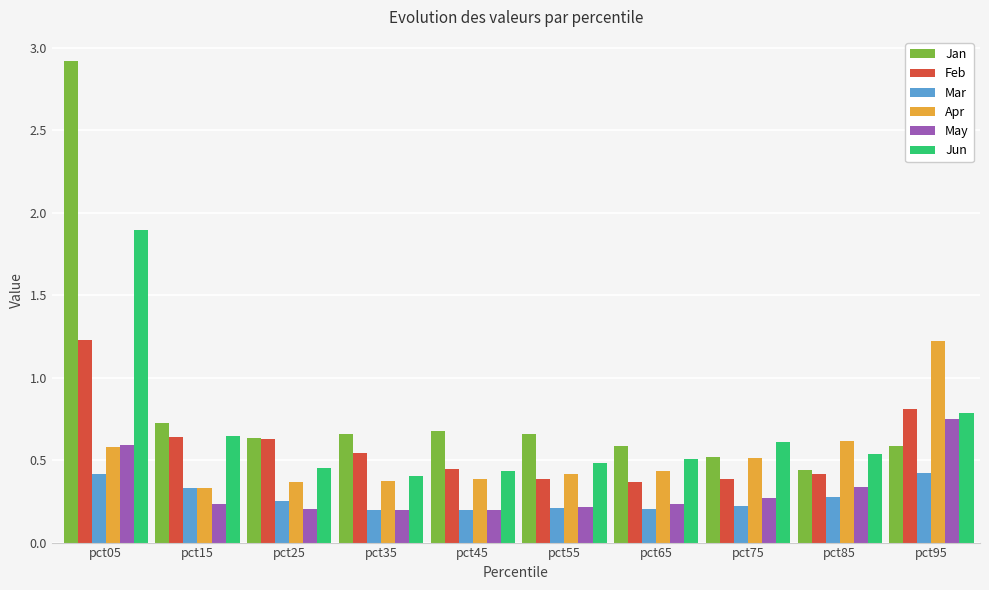

What is the greatest value displayed?

2.9